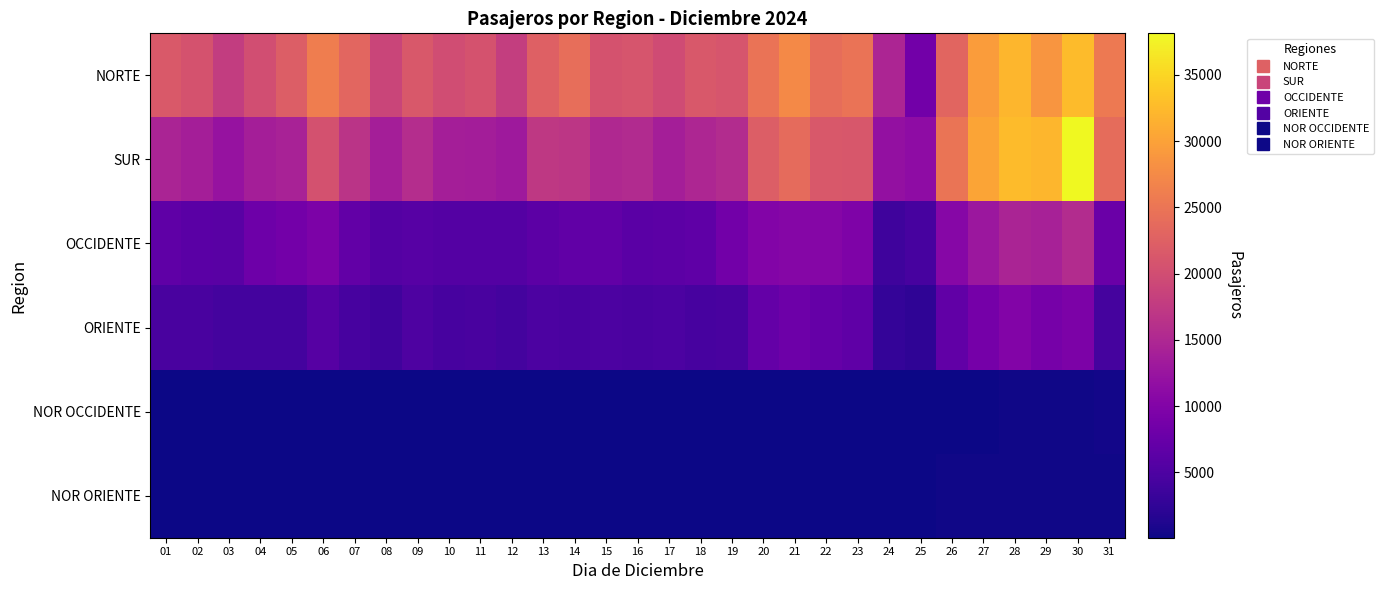

What is the minimum value shown in the chart?

62